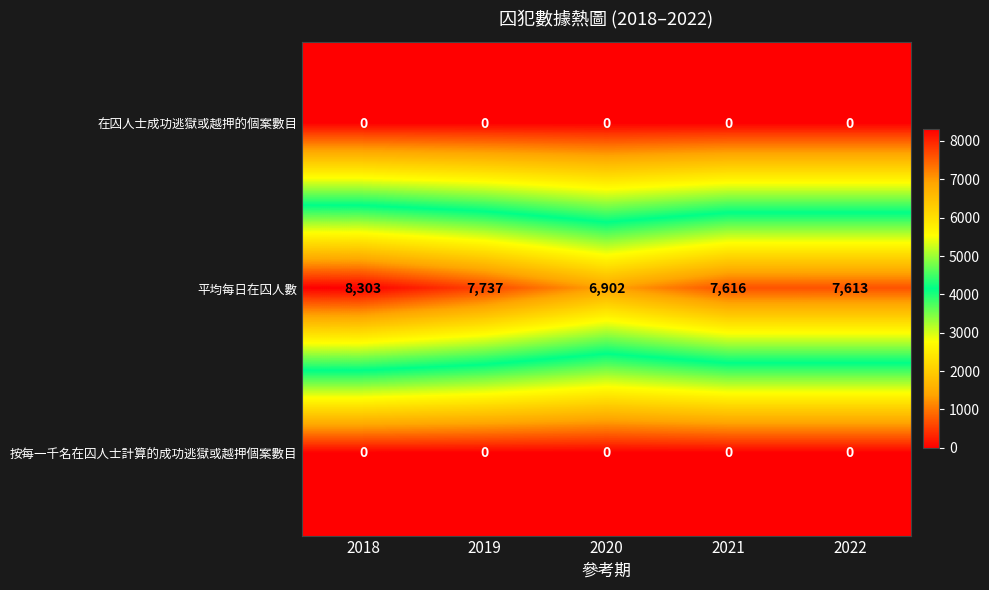

At which label does 平均每日在囚人數 first exceed 7616?

2018